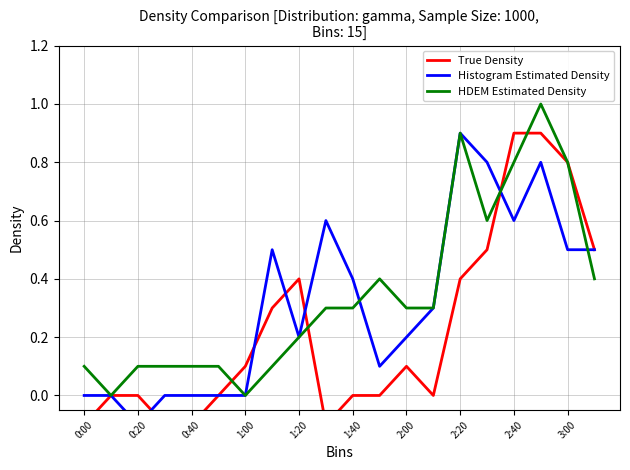

After their last crossing, which series has the higher values: True Density or Histogram Estimated Density?

True Density